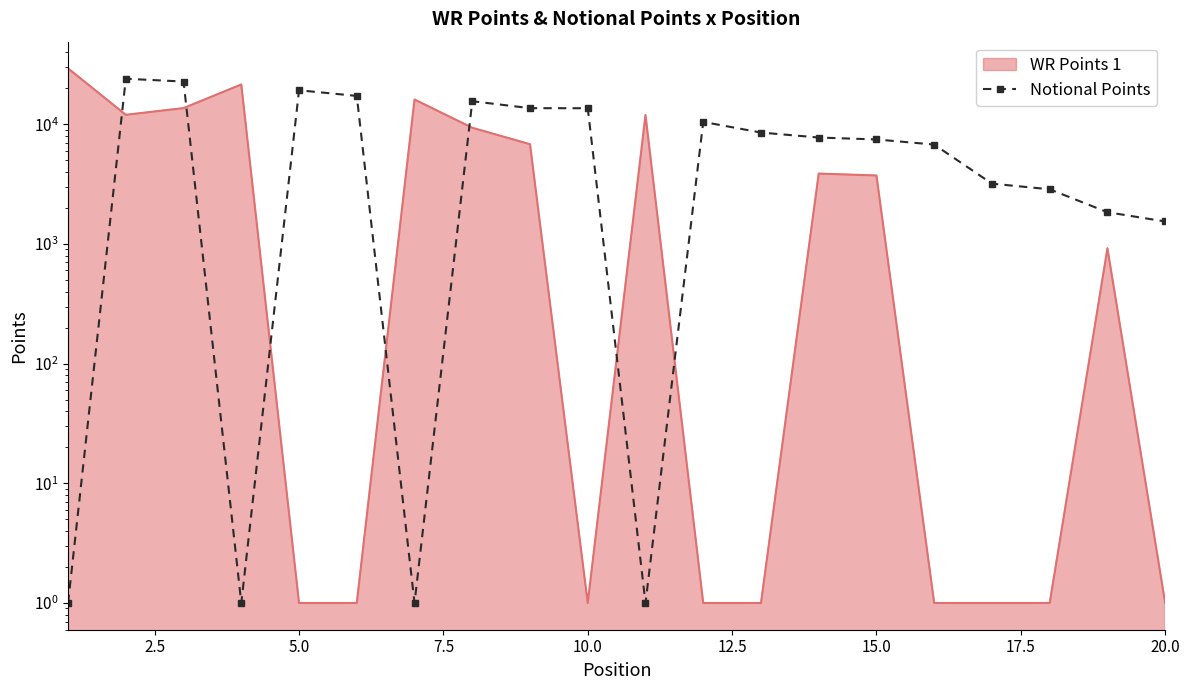

What is the average value?

8816